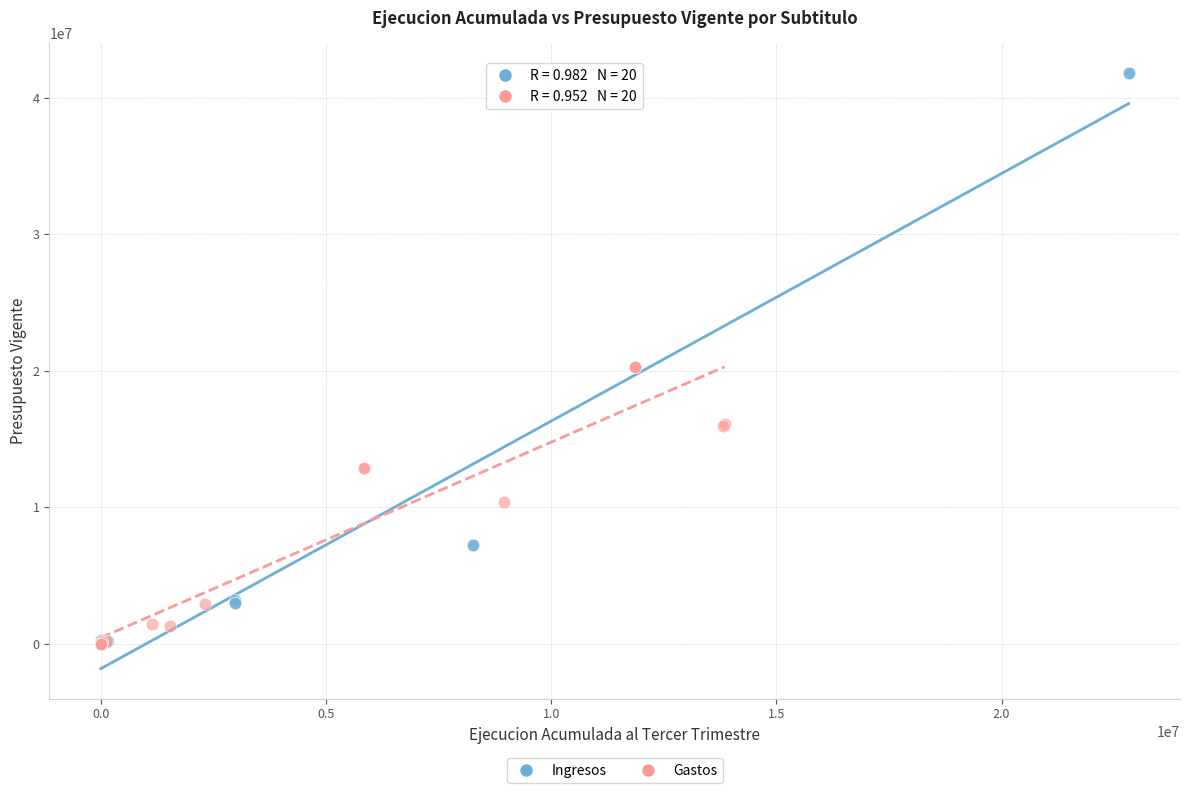

Which series contains the highest Y value?

Ingresos